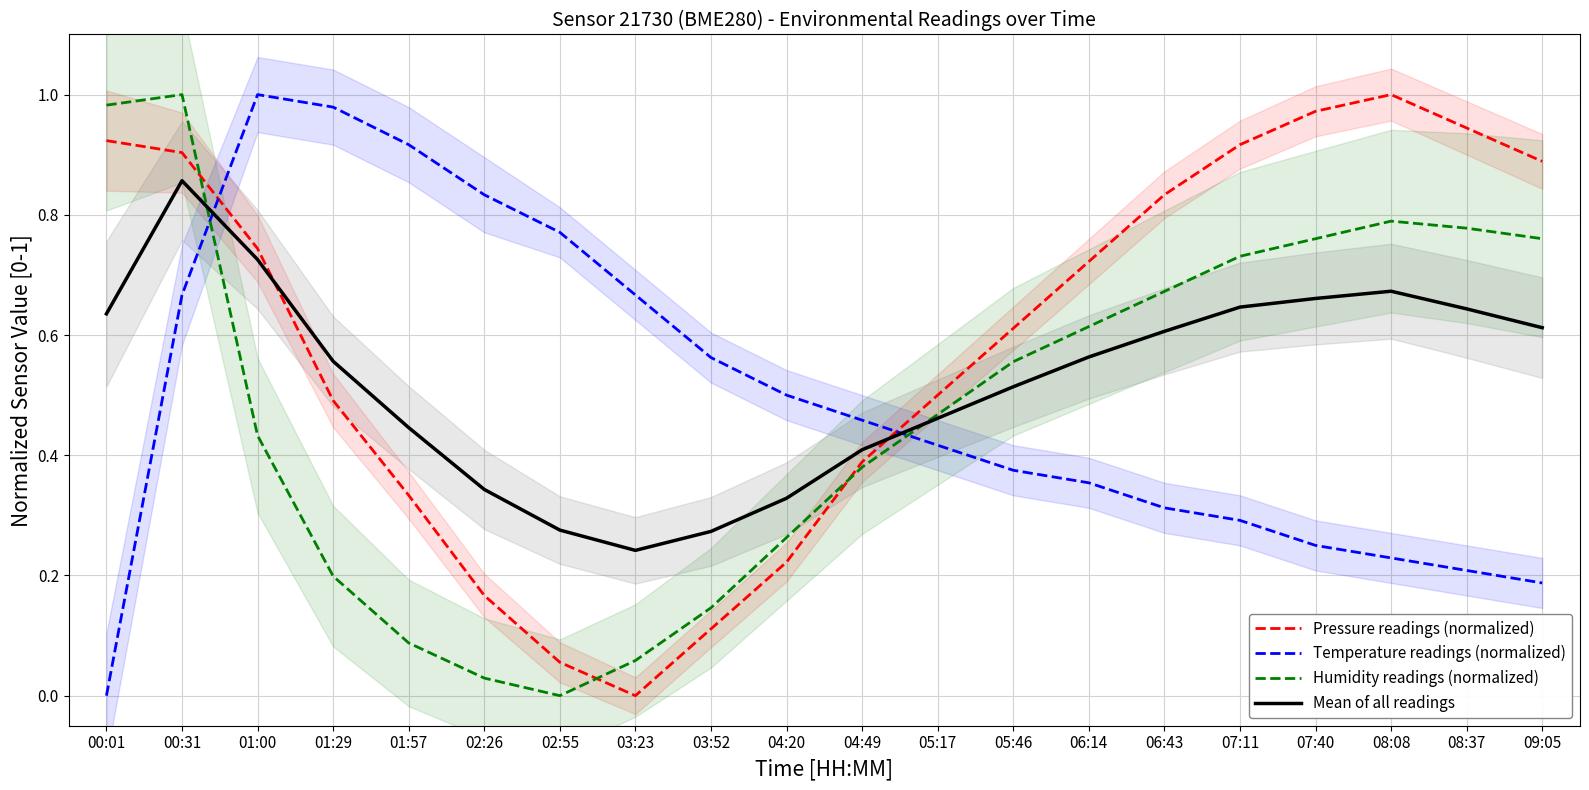

How many times do Humidity readings (normalized) and Temperature readings (normalized) cross each other?

2